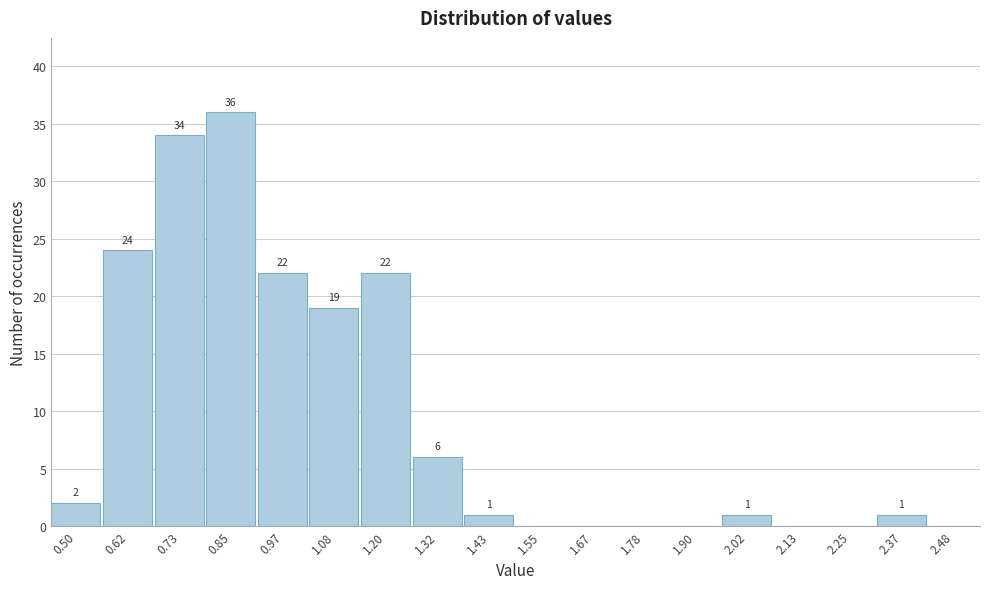

Reading left to right, list all the values displayed in this chart.

0.50=2	0.62=24	0.73=34	0.85=36	0.97=22	1.08=19	1.20=22	1.32=6	1.43=1	1.55=0	1.67=0	1.78=0	1.90=0	2.02=1	2.13=0	2.25=0	2.37=1	2.48=0